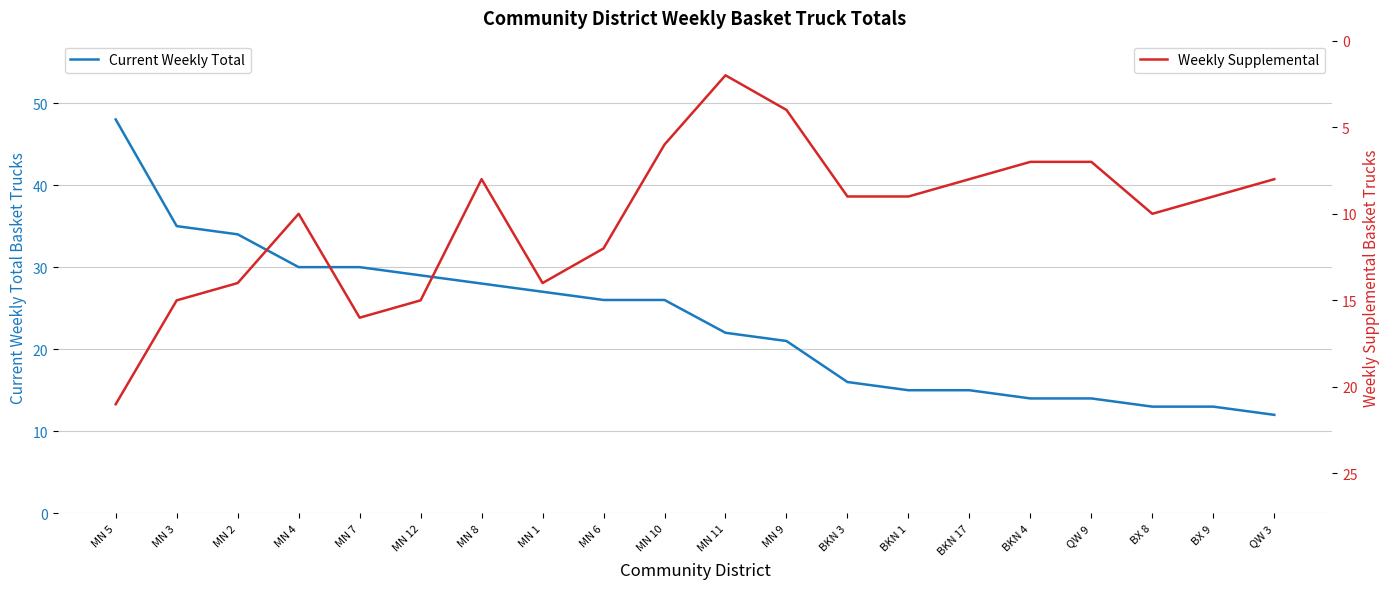

Read the Weekly Supplemental value at MN 8.

8